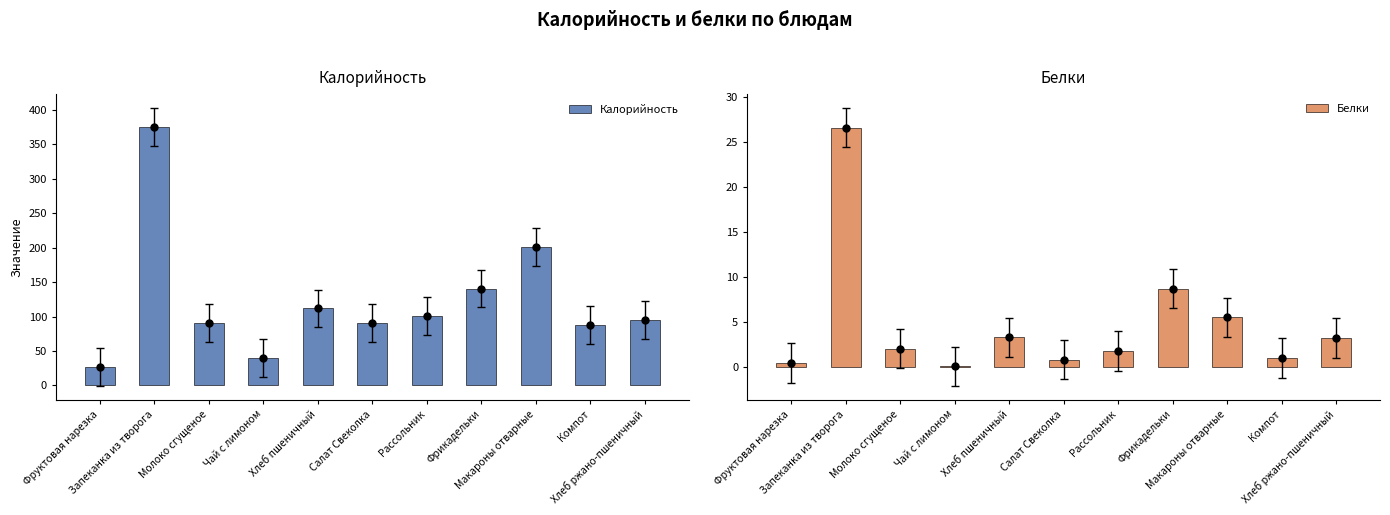

Which series has the largest Y range (max minus min)?

Калорийность